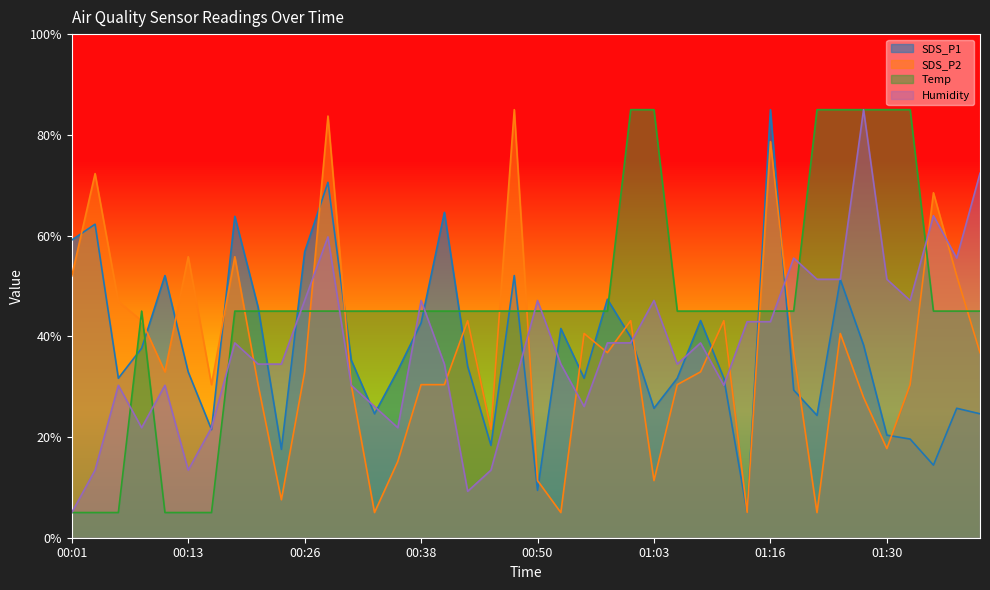

How many lines are shown in the chart?

4